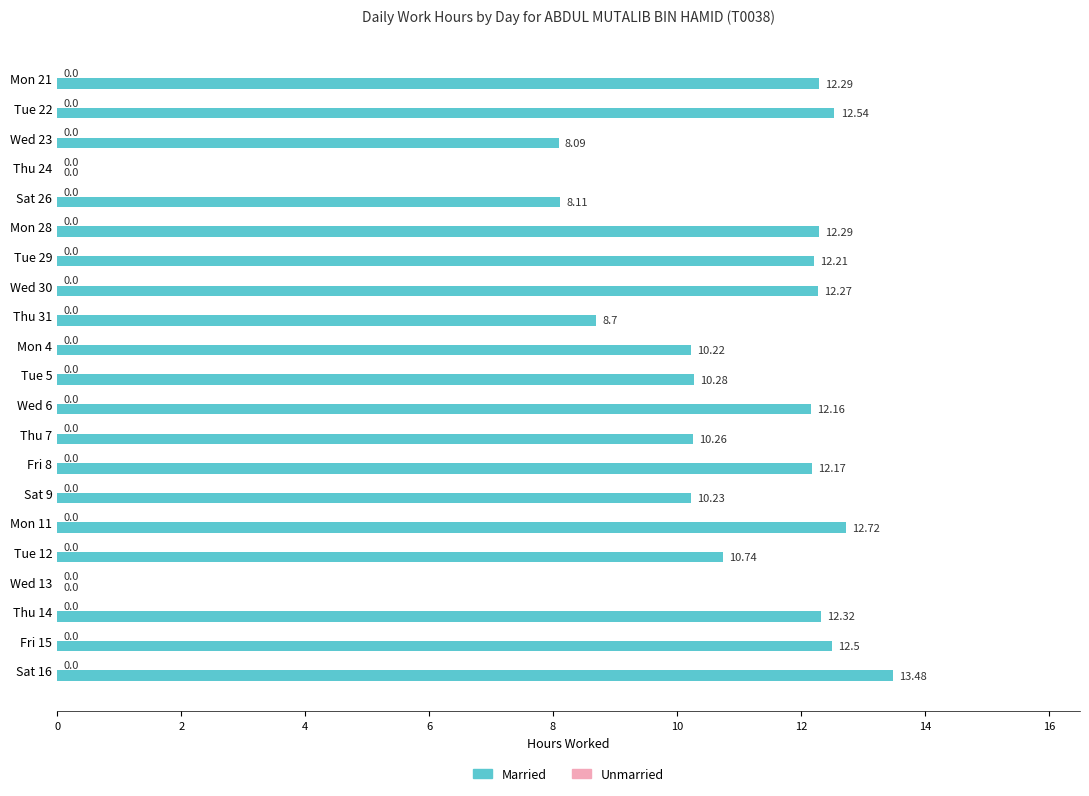

What is the change in value from Wed 6 to Wed 13?

-12.2